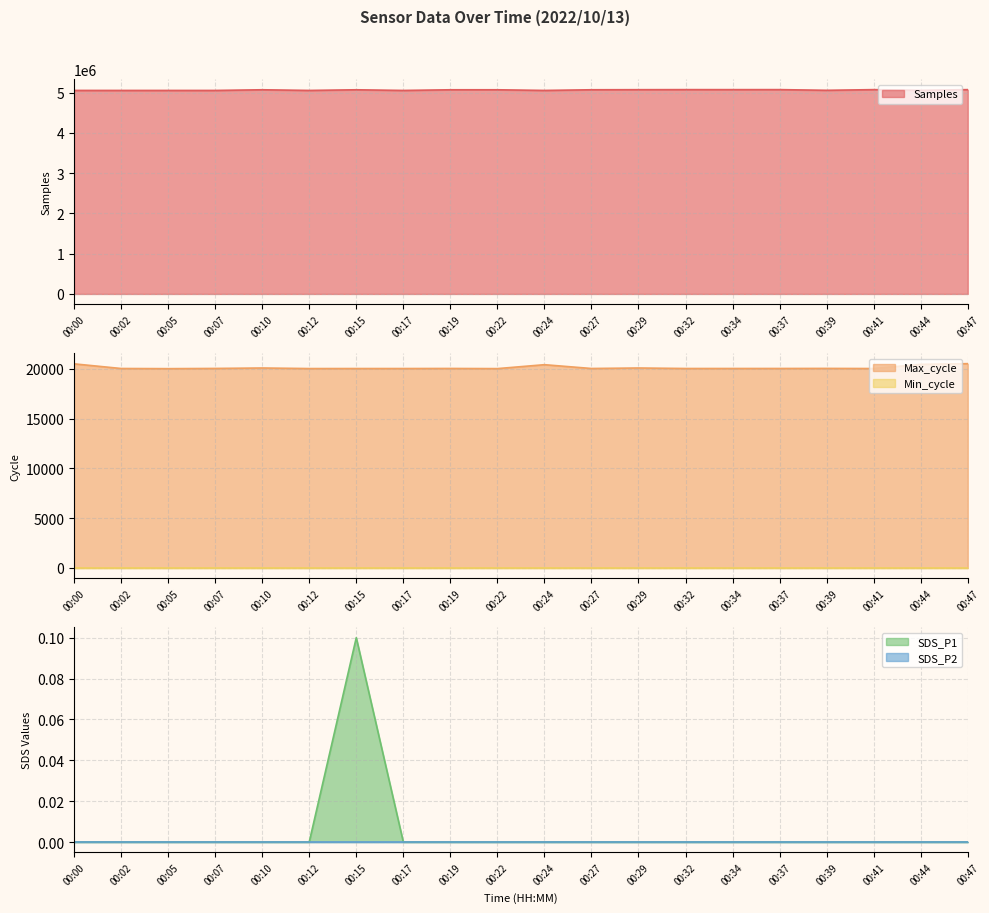

What is the value of the Samples point at the 6th from the left?

5055781.0